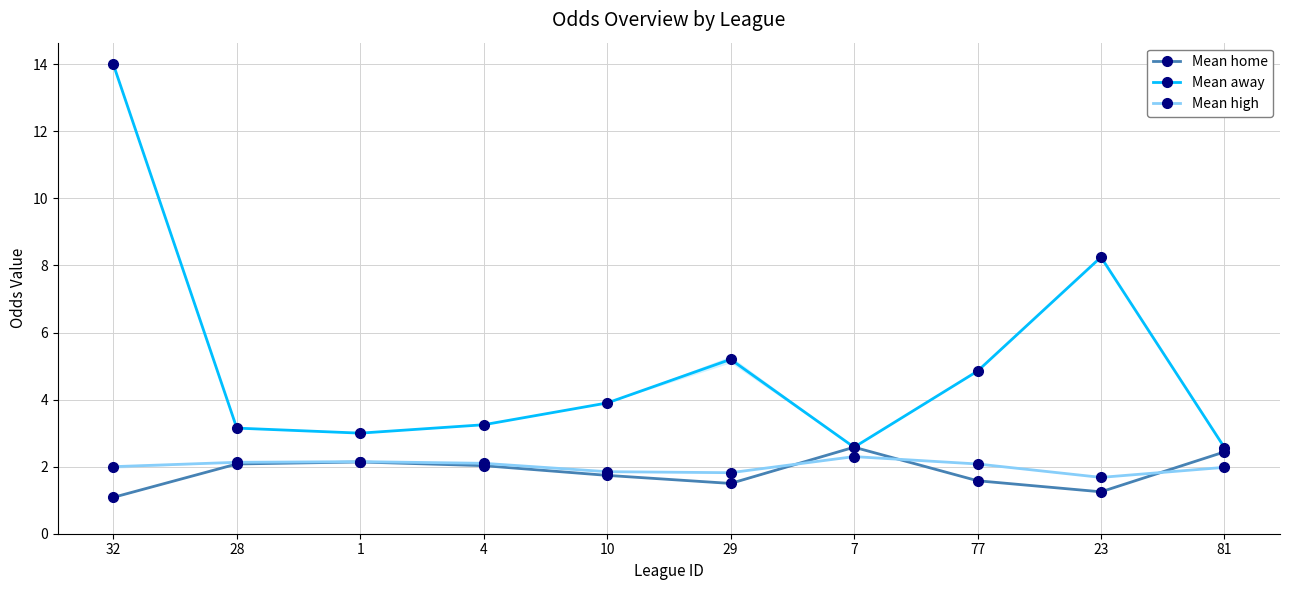

Reading left to right, what are all the values shown in this chart?

Mean home: 1.1	2.1	2.1	2.0	1.7	1.5	2.6	1.6	1.2	2.4
Mean away: 14.0	3.1	3.0	3.2	3.9	5.2	2.6	4.8	8.2	2.6
Mean high: 2.0	2.1	2.1	2.1	1.9	1.8	2.3	2.1	1.7	2.0